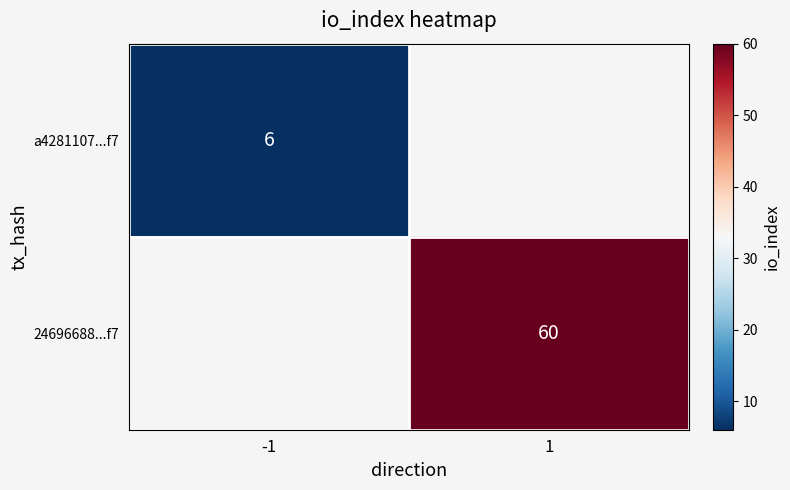

What is the greatest value displayed?

60.0